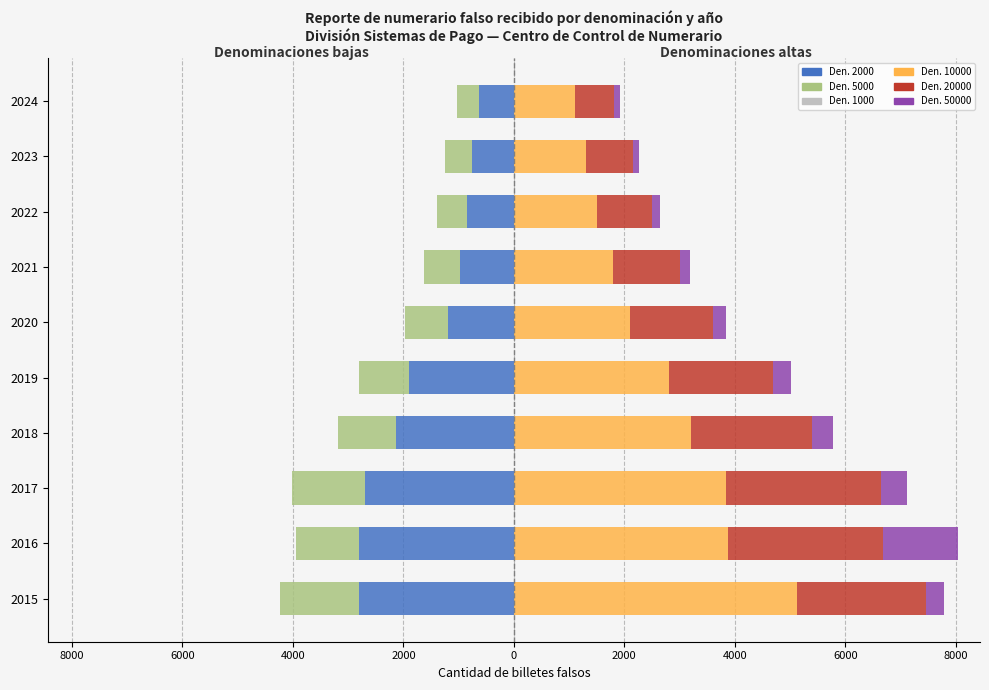

At 8000, list the series in order from largest to smallest.

Serie 10000, Serie 20000, Serie 50000, Serie 1000, Serie 5000, Serie 2000